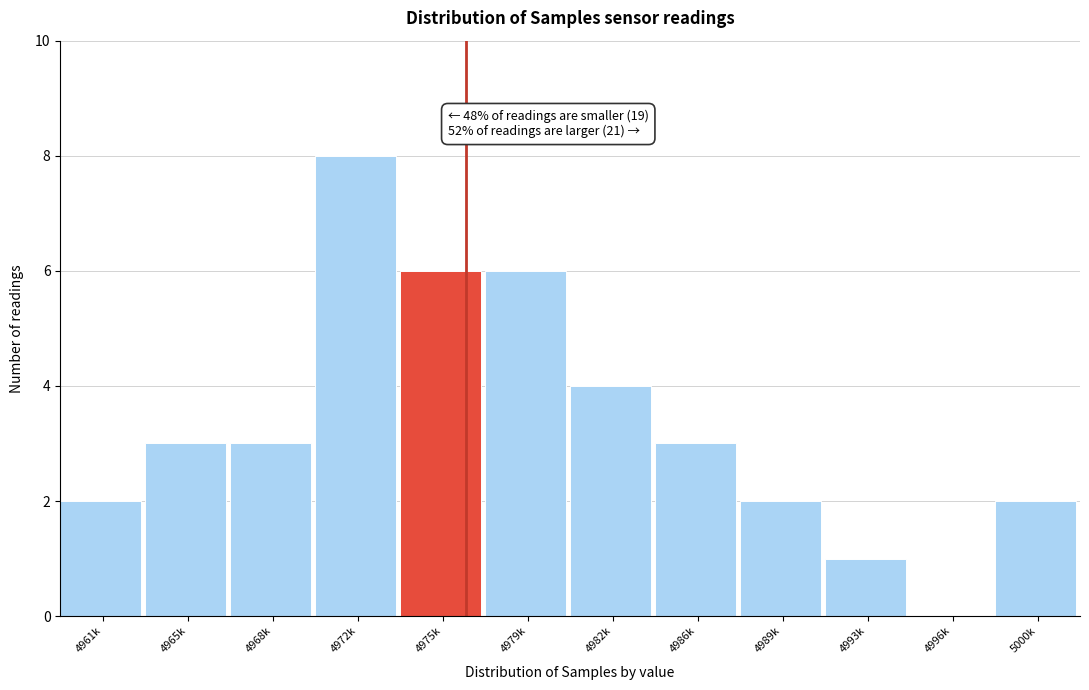

Reading left to right, transcribe all the data shown in this chart.

4961k=2	4965k=3	4968k=3	4972k=8	4975k=6	4979k=6	4982k=4	4986k=3	4989k=2	4993k=1	4996k=0	5000k=2